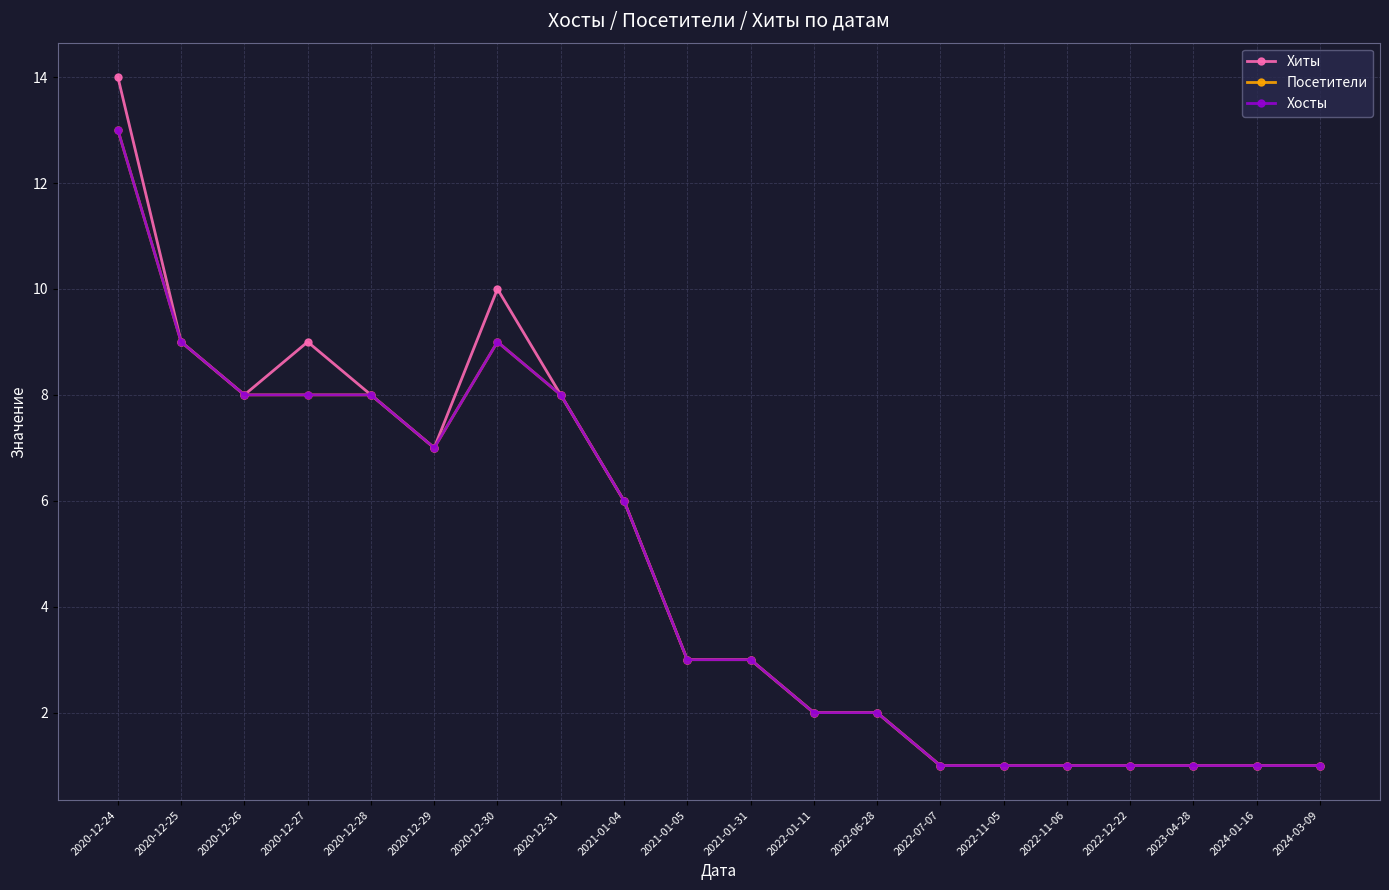

Does the chart have visible grid lines?

Yes